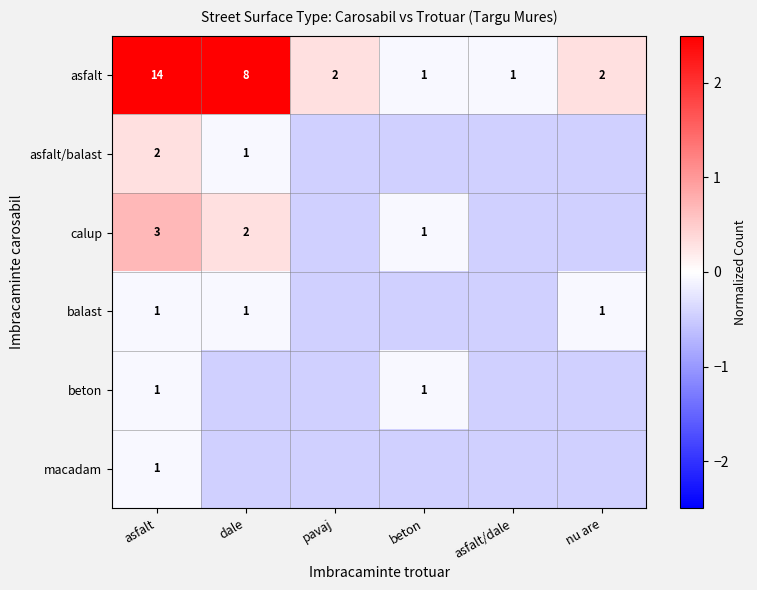

The macadam series shows -0.2 at dale. True or false?

False